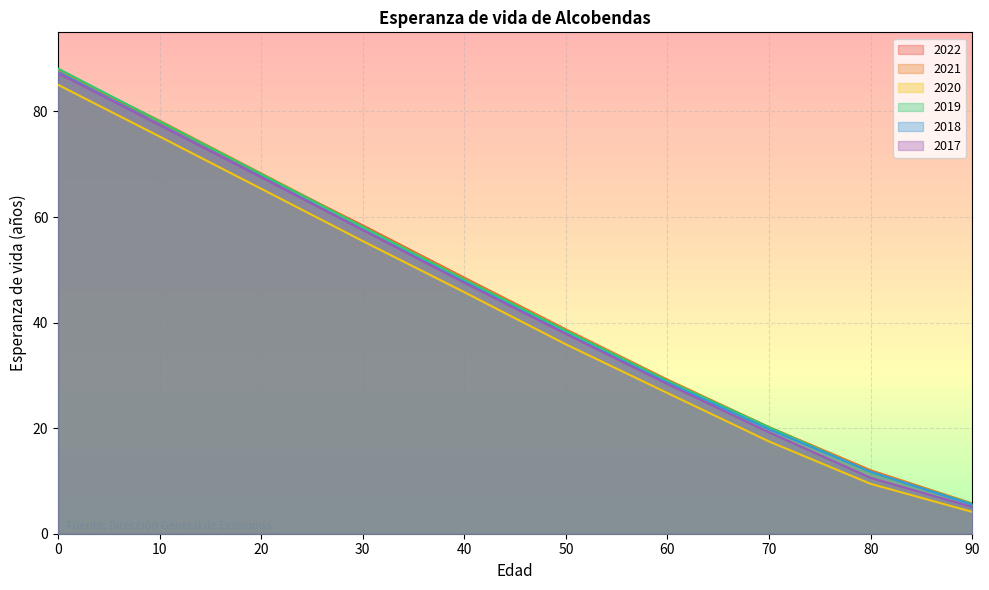

The 2022 series shows 3.5 at 90. True or false?

False